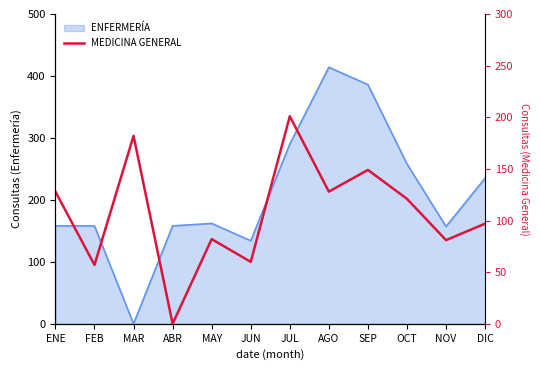

True or false: the data shows 81 at NOV.

True